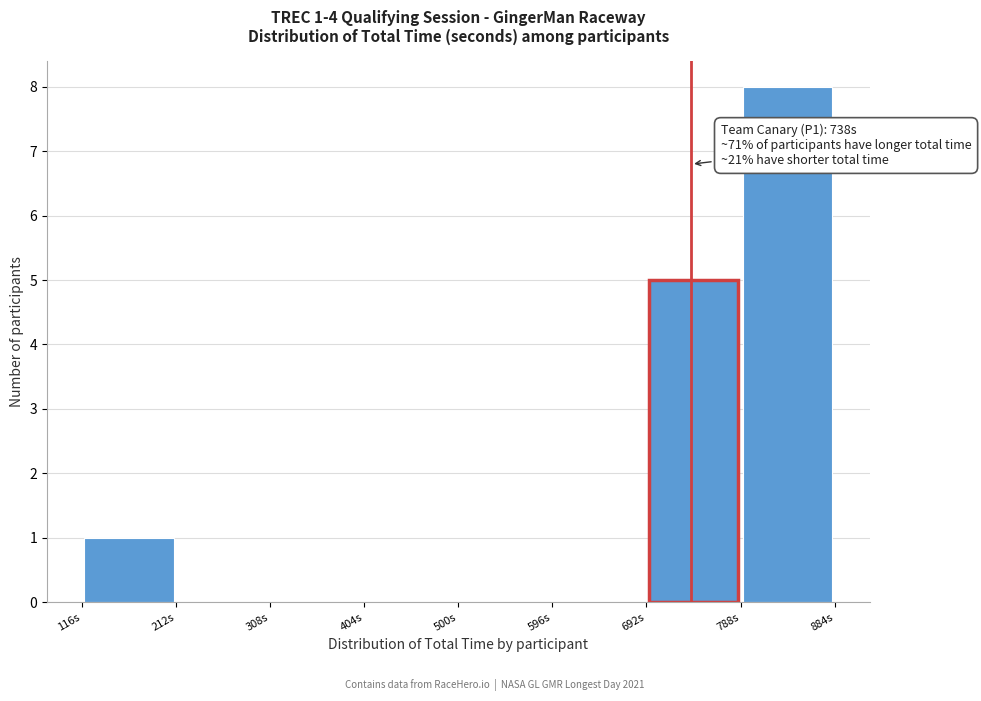

Over which range of the x-axis is the bar tallest?

790 to 880